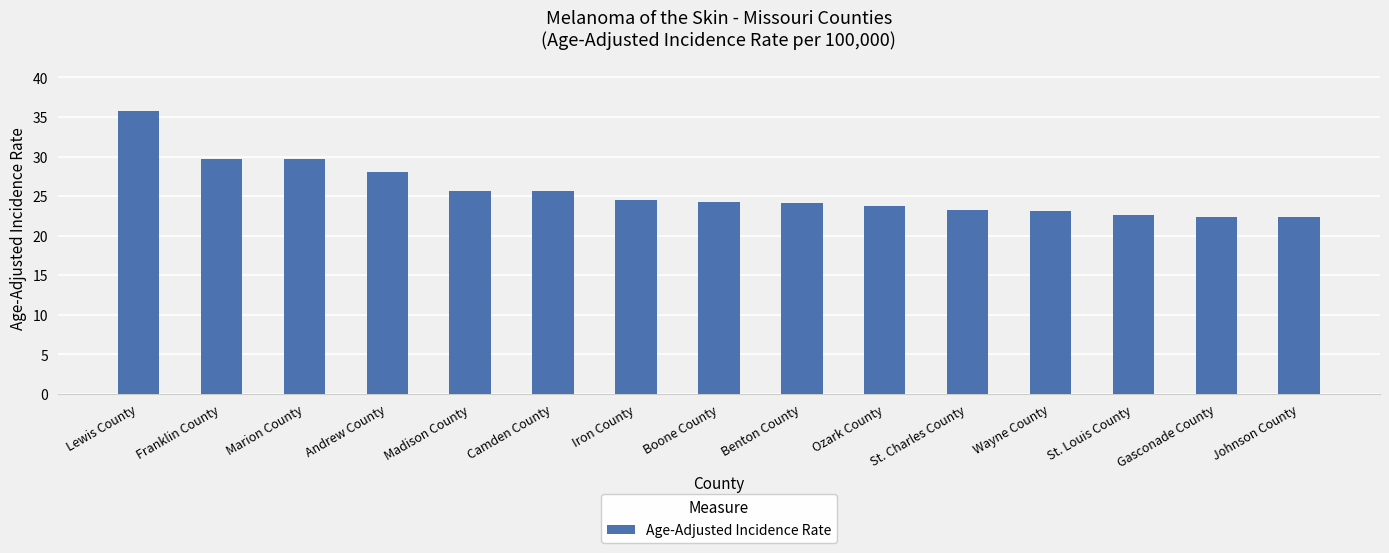

What is the minimum value shown in the chart?

22.4